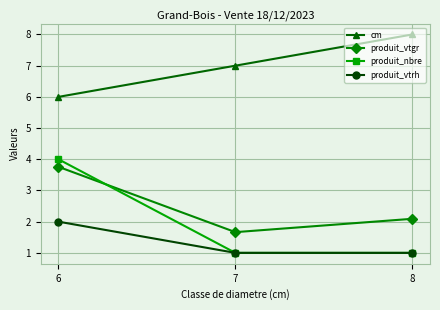

The produit_nbre series shows 4.0 at 6. True or false?

True